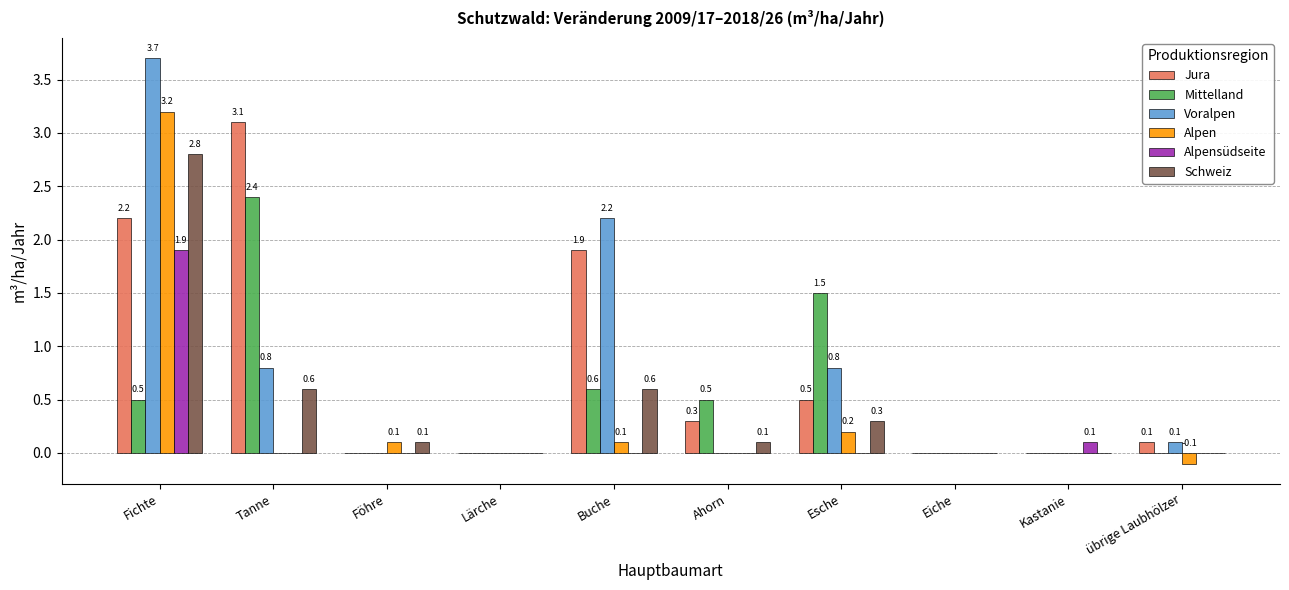

At which category is the sum across all series the highest?

Fichte